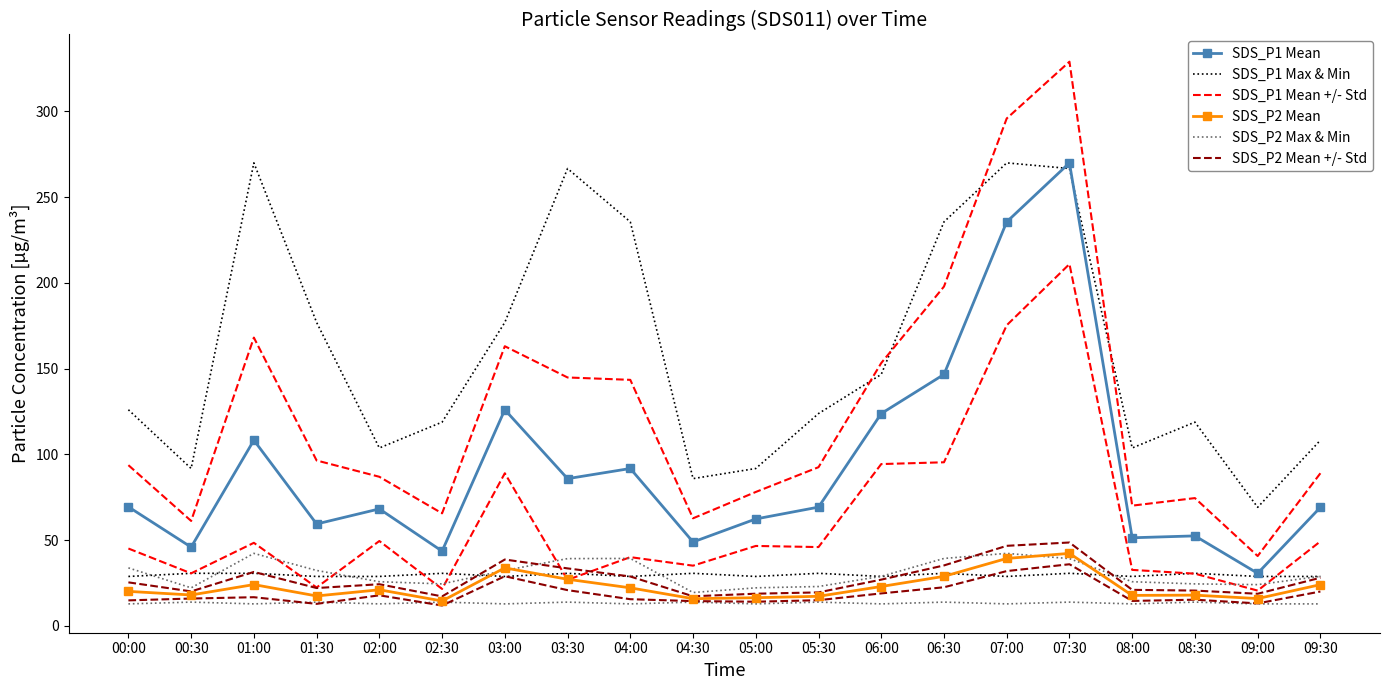

True or false: SDS_P2 Mean has a value of 17.7 at 08:00.

True